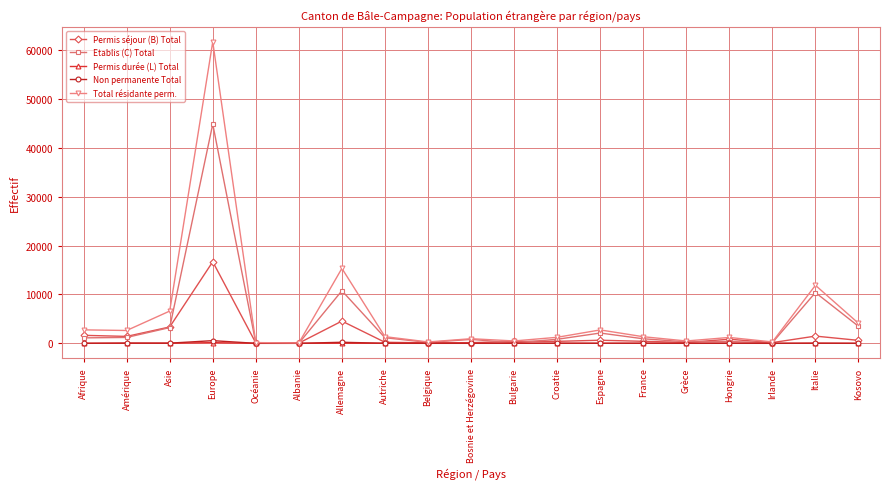

What is the label of the 13th point from the left?

Espagne